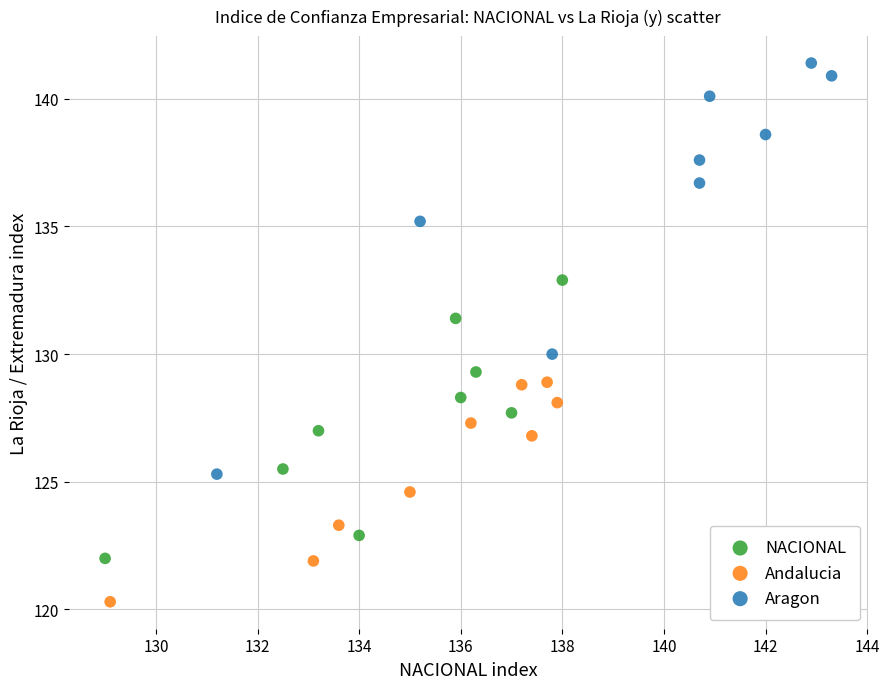

Which series has the largest Y range (max minus min)?

Aragon